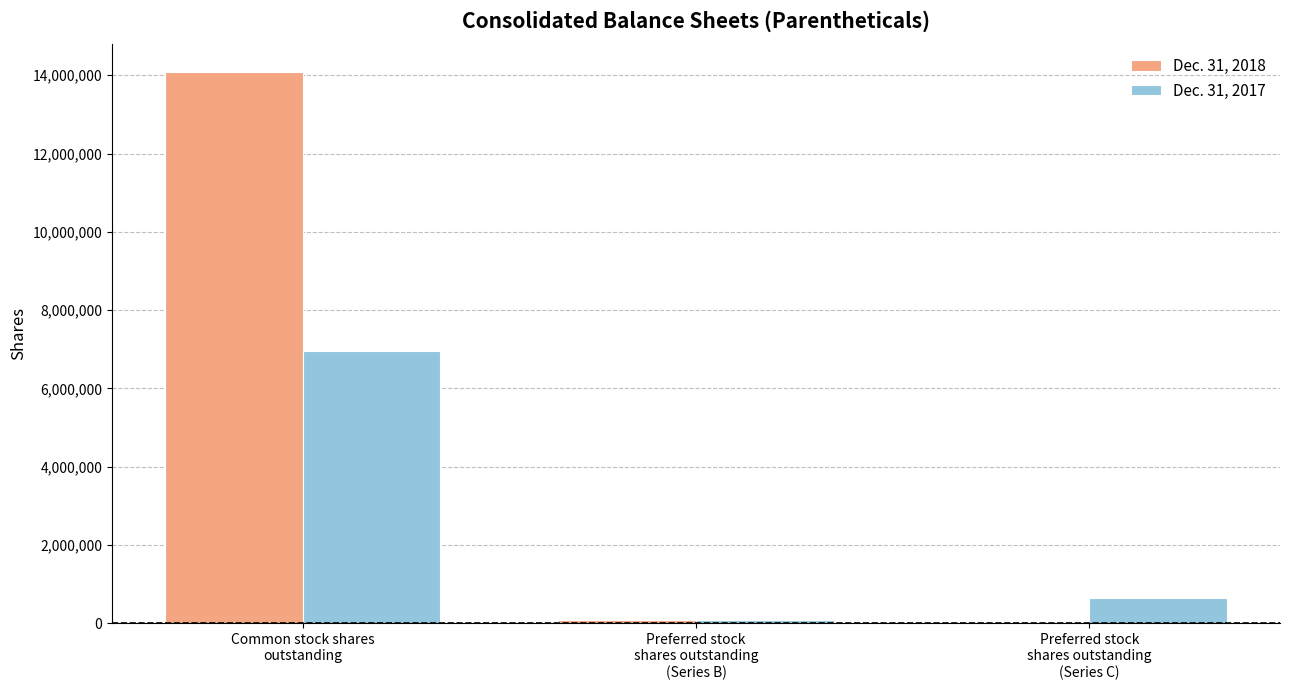

How many groups of bars are there?

3